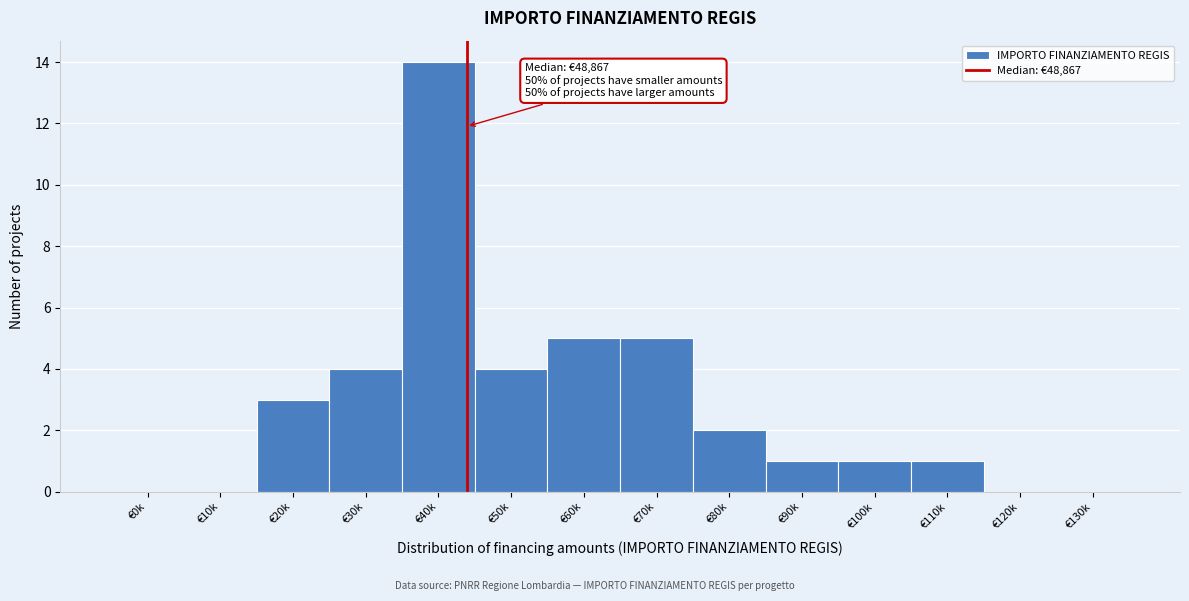

Reading right to left, what are all the values shown in this chart?

€130k=0	€120k=0	€110k=1	€100k=1	€90k=1	€80k=2	€70k=5	€60k=5	€50k=4	€40k=14	€30k=4	€20k=3	€10k=0	€0k=0